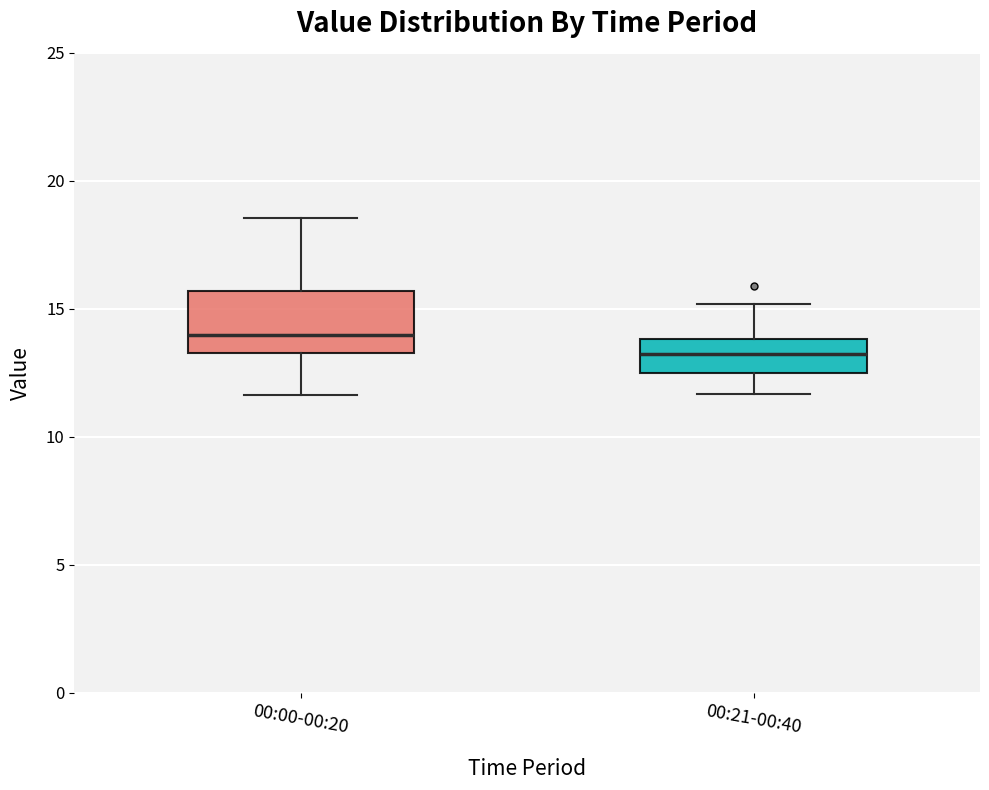

Comparing the boxes themselves (not the whiskers), which one is the tallest?

00:00-00:20